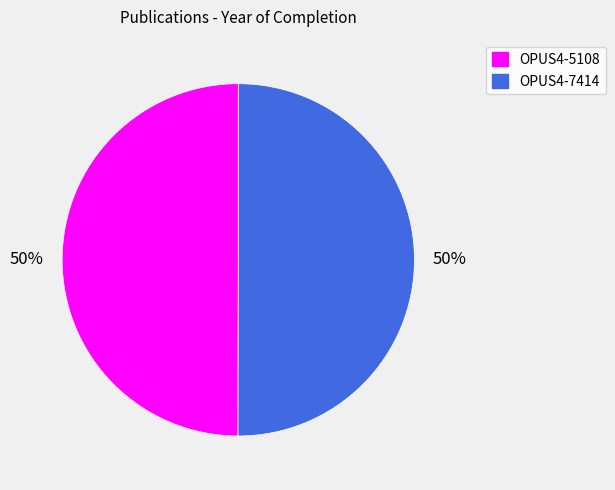

Approximately how many times larger is the value at OPUS4-5108 compared to OPUS4-7414?

1.0